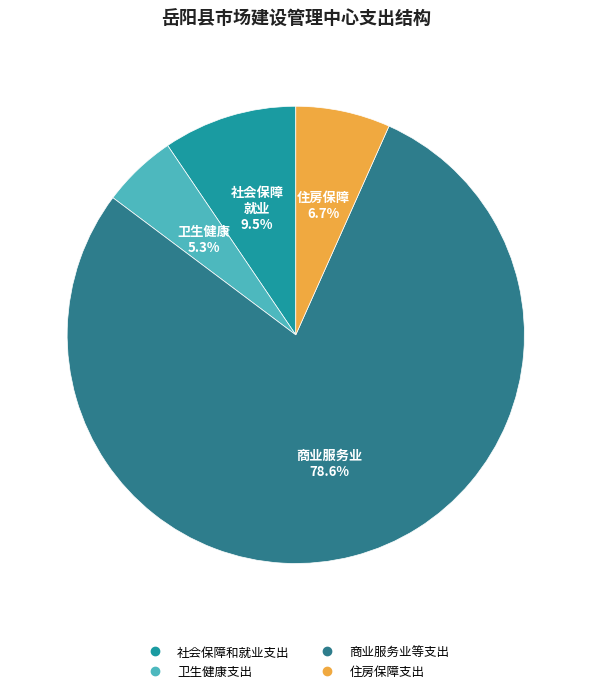

Which slice is the smallest?

卫生健康支出